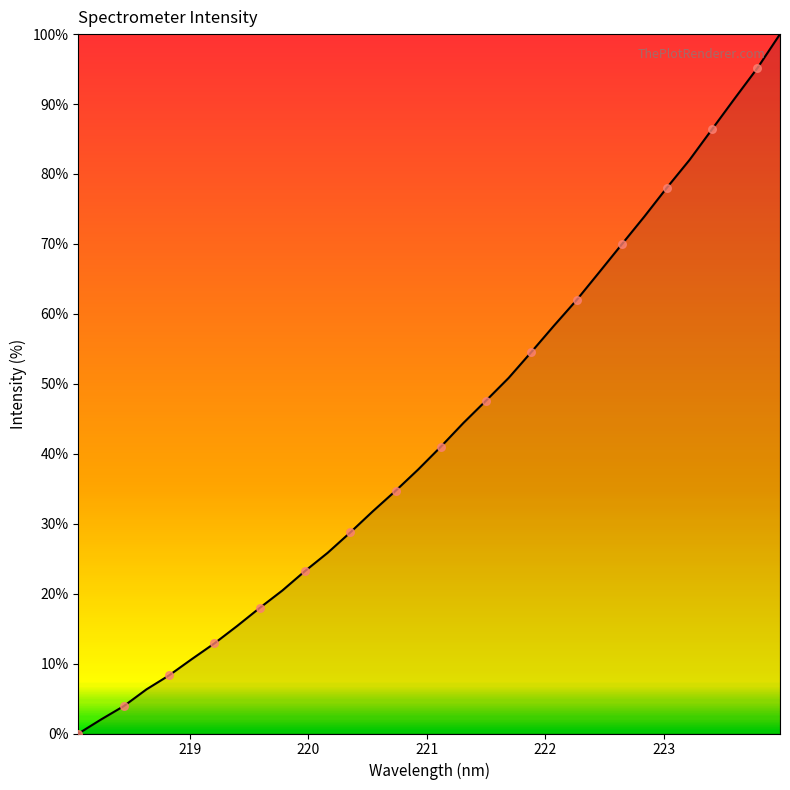

What is the difference between the maximum and minimum values?

100.0